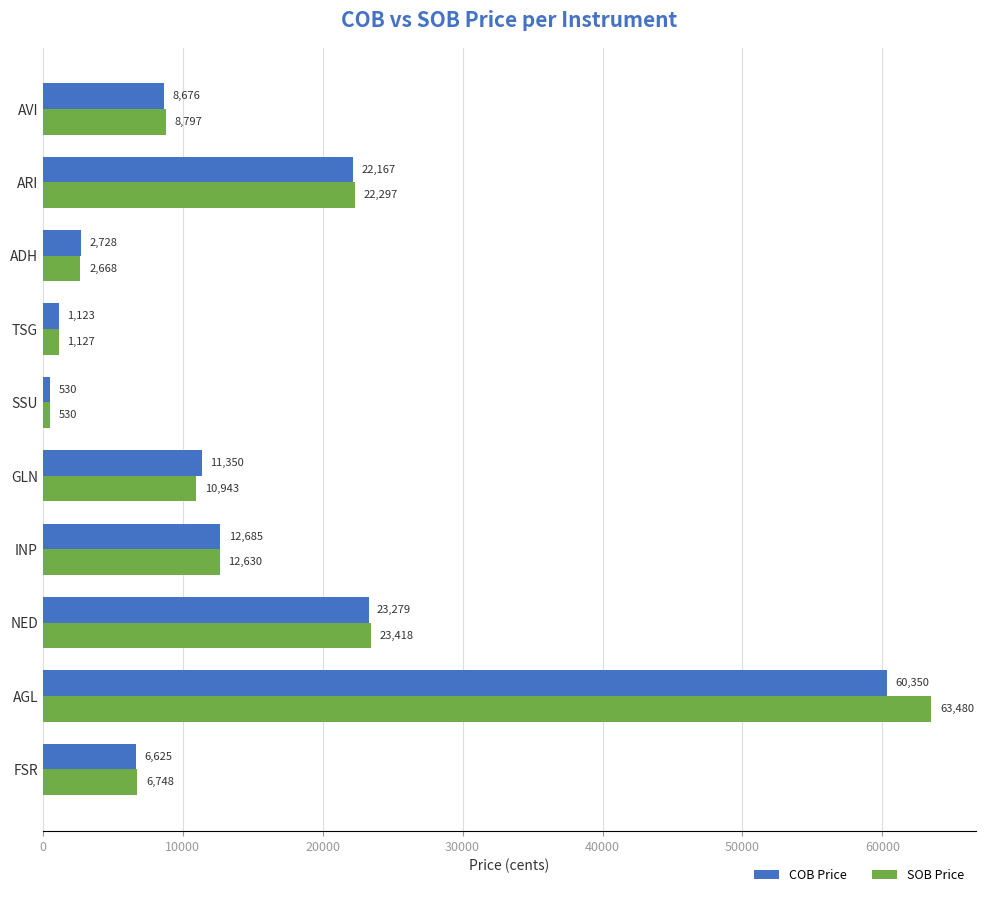

Which series has the largest total across all categories?

SOB Price